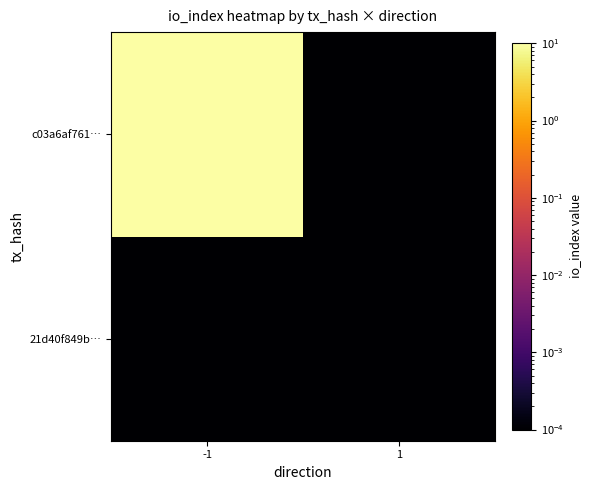

At which category is the sum across all series the highest?

-1